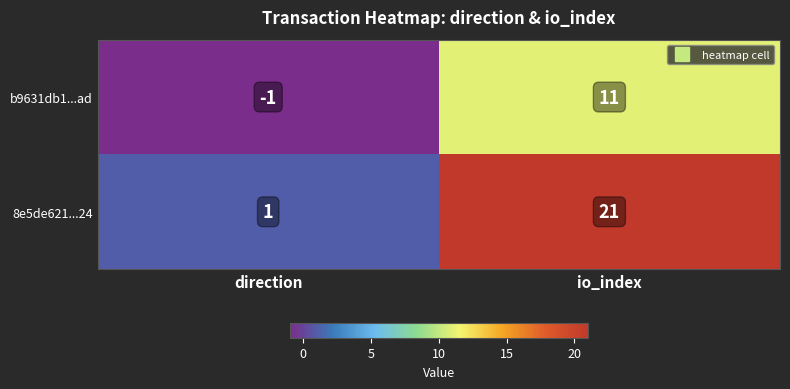

Rank the series by their average value, from lowest to highest.

b9631db1...ad, 8e5de621...24